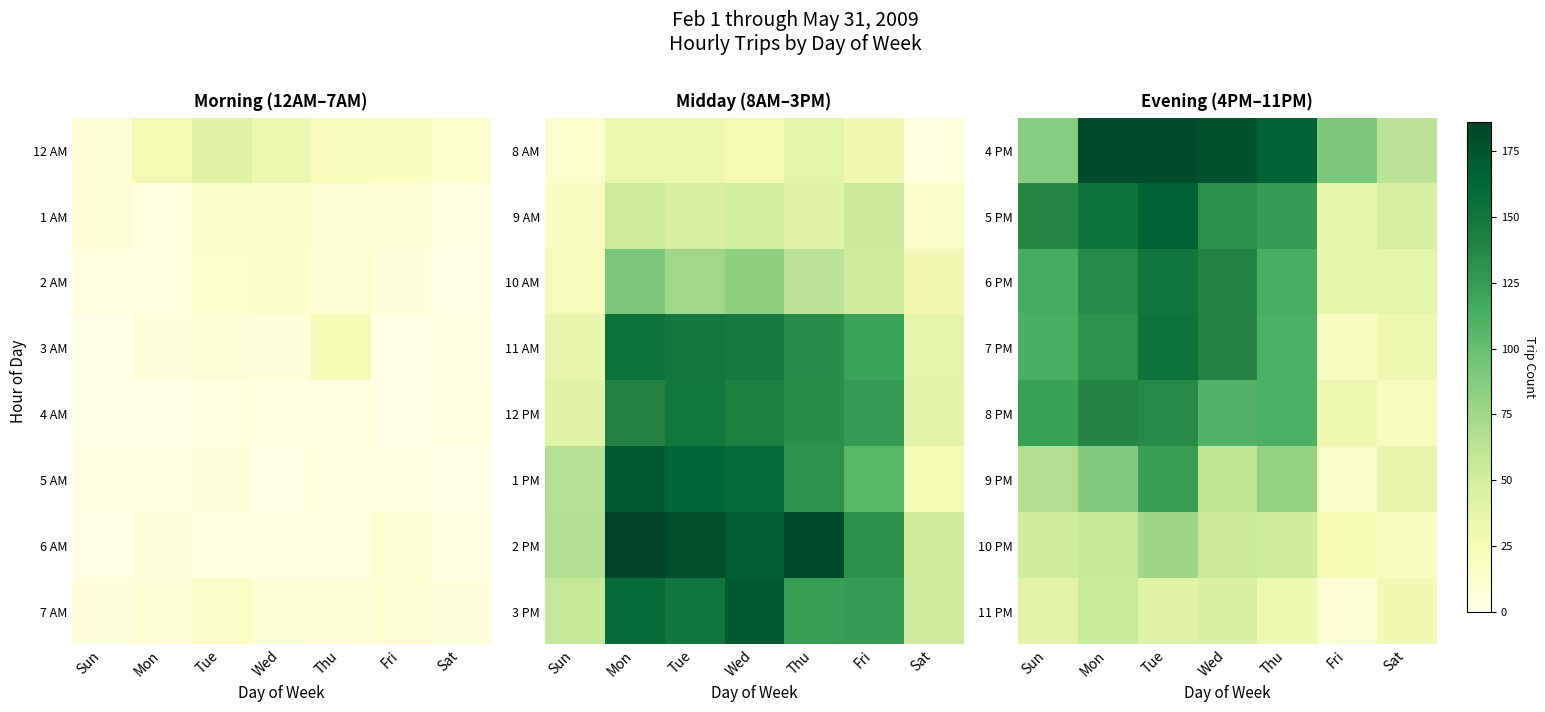

What is the smallest value displayed?

9